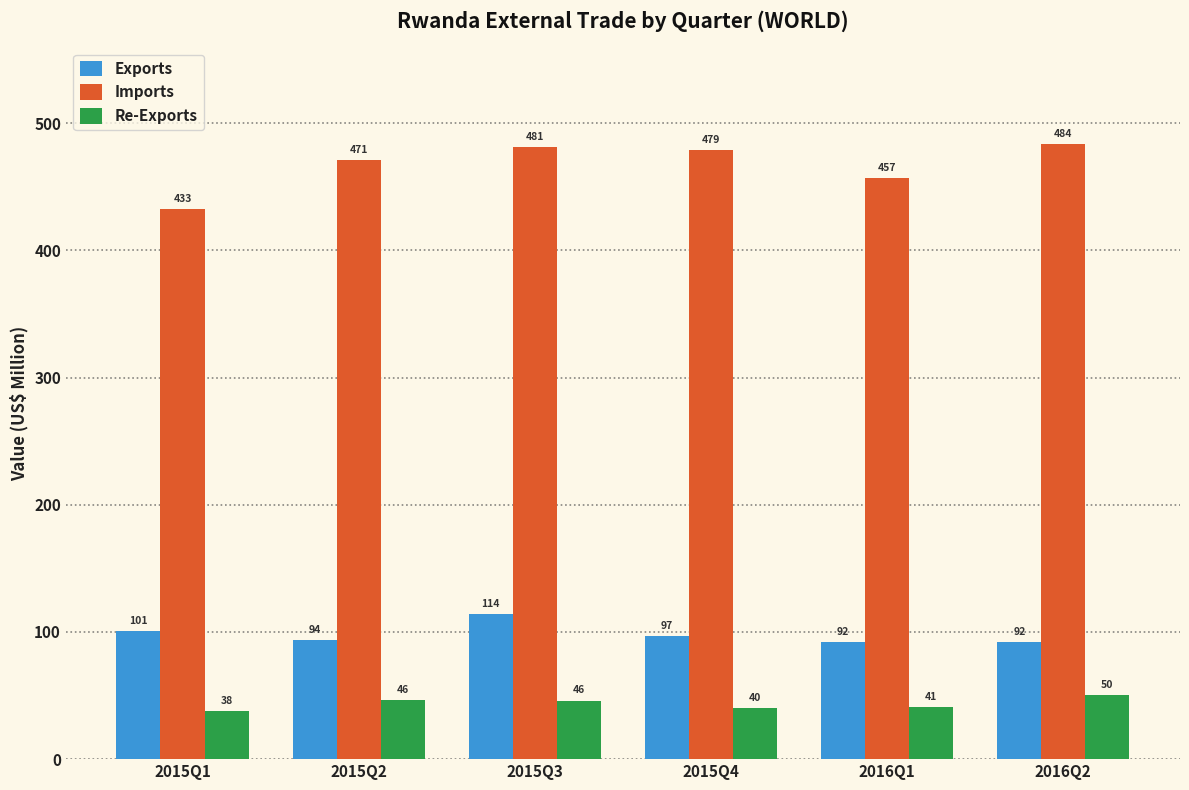

What is the value of the Re-Exports bar at the 3rd from the left?

46.1